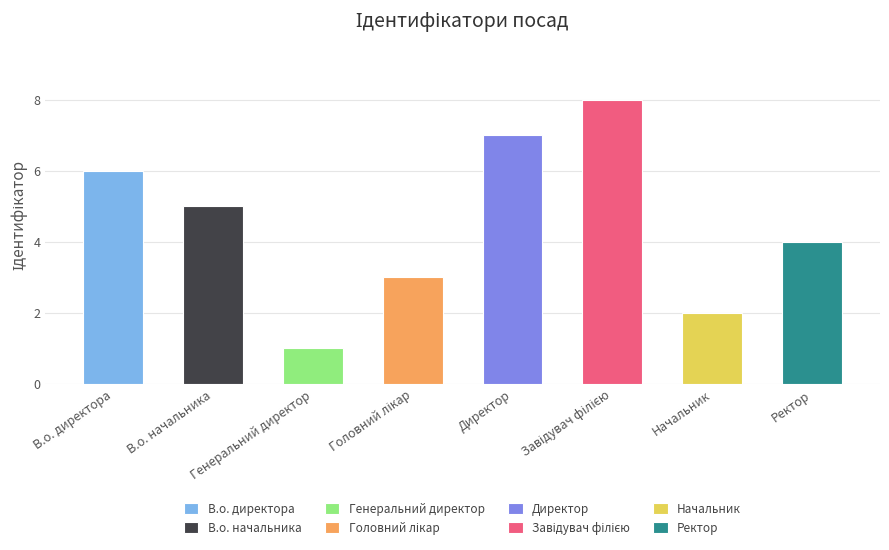

Reading left to right, list all the values displayed in this chart.

В.о. директора=6	В.о. начальника=5	Генеральний директор=1	Головний лікар=3	Директор=7	Завідувач філією=8	Начальник=2	Ректор=4